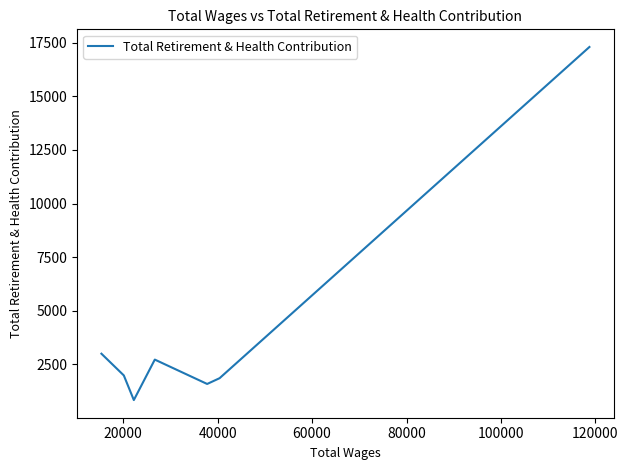

What is the sum of all values?

29311